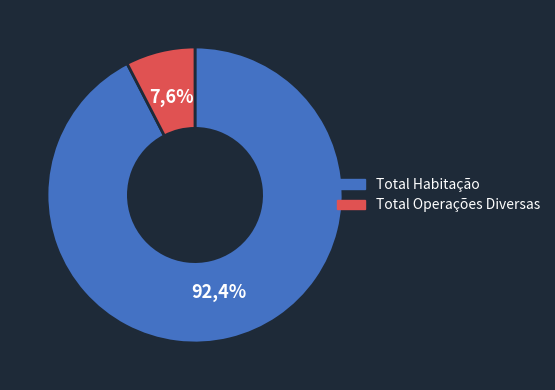

To the nearest percent, what portion does Total Operações Diversas represent?

8%